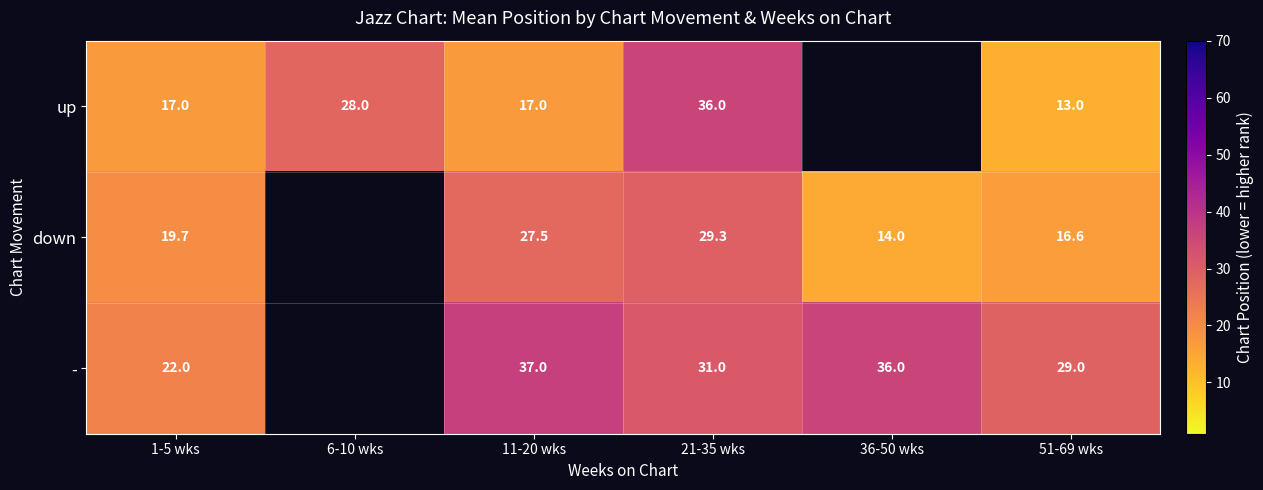

At 11-20 wks, list the series in order from smallest to largest.

up, down, -